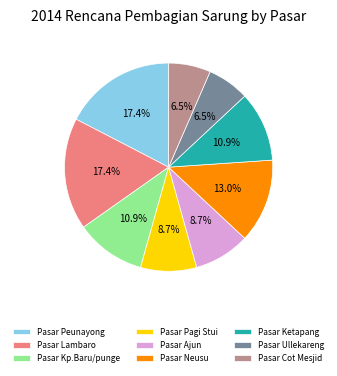

Combined, what portion of the pie is Pasar Ajun and Pasar Neusu?

21.7%